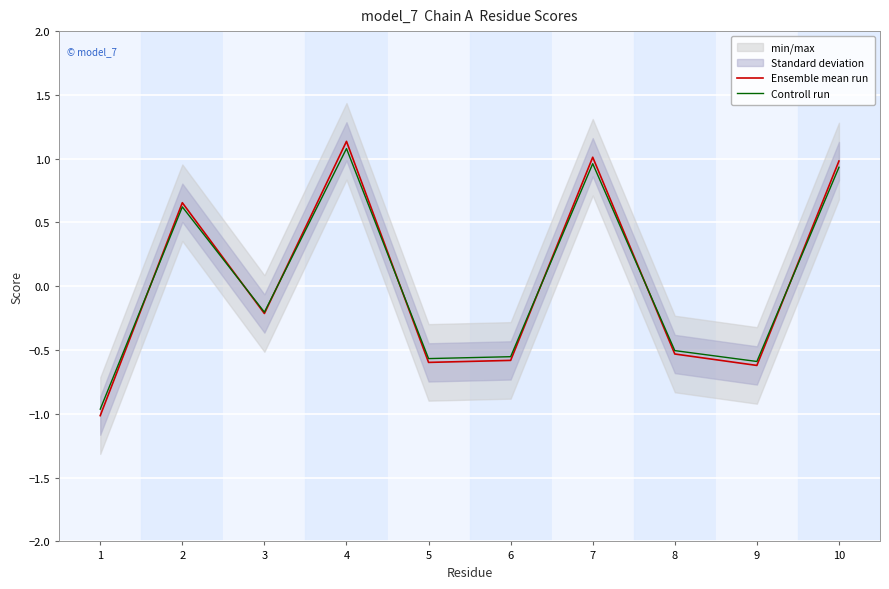

In Ensemble mean run, how many points are lower than both neighbors (excluding endpoints)?

3